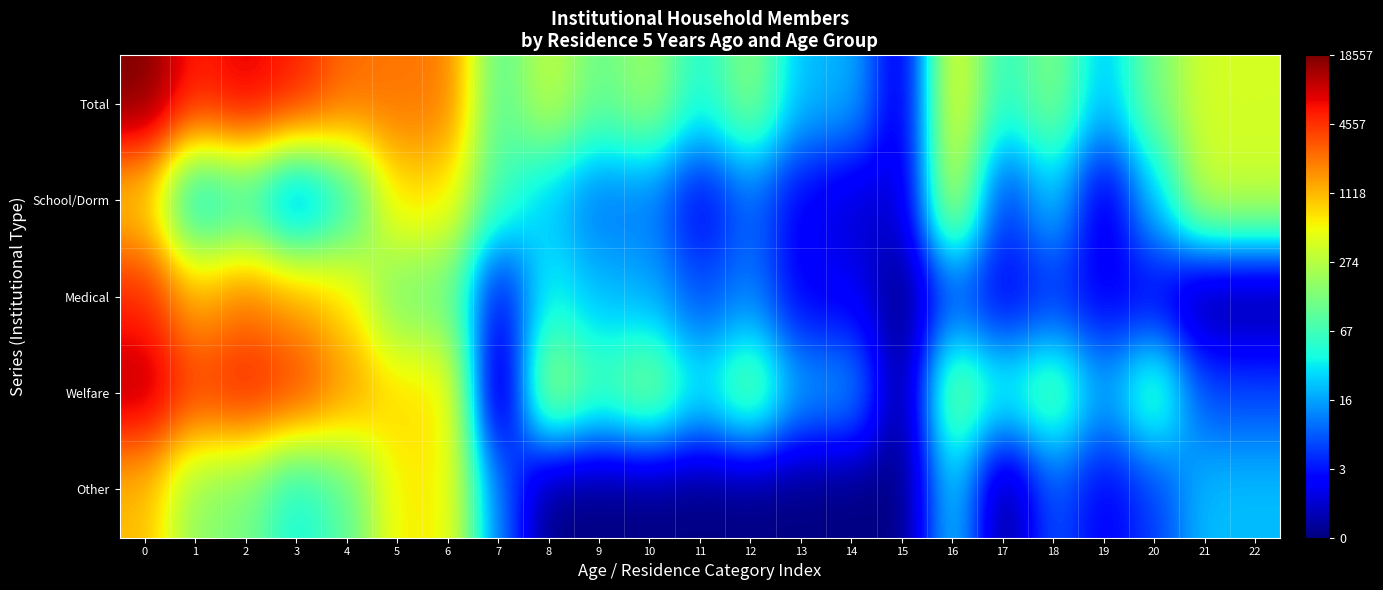

Reading left to right, what are all the values shown in this chart?

Total: 0=9.8	1=8.6	2=9.0	3=8.6	4=7.8	5=7.7	6=7.7	7=4.4	8=5.8	9=4.6	10=5.4	11=3.8	12=5.1	13=3.0	14=3.0	15=0.7	16=6.4	17=3.9	18=5.0	19=3.0	20=4.9	21=6.0	22=6.0
School/Dorm: 0=6.7	1=3.1	2=3.9	3=2.1	4=3.8	5=6.6	6=6.5	7=4.2	8=3.1	9=2.3	10=2.4	11=1.1	12=2.2	13=1.1	14=0.7	15=0.7	16=6.0	17=1.6	18=3.2	19=0.7	20=3.2	21=5.9	22=5.9
Medical: 0=8.5	1=7.2	2=7.7	3=7.3	4=6.6	5=4.8	6=4.7	7=1.1	8=3.7	9=3.0	10=2.9	11=1.9	12=2.5	13=1.1	14=1.1	15=0.0	16=1.9	17=1.1	18=1.6	19=1.1	20=1.1	21=0.0	22=0.0
Welfare: 0=9.4	1=8.3	2=8.7	3=8.3	4=7.4	5=6.6	6=6.6	7=0.0	8=5.6	9=4.3	10=5.2	11=3.6	12=5.0	13=2.8	14=2.8	15=0.0	16=5.1	17=3.8	18=4.7	19=2.8	20=4.6	21=1.9	22=1.9
Other: 0=7.0	1=5.1	2=4.8	3=3.6	4=4.5	5=6.5	6=6.4	7=2.4	8=0.0	9=0.0	10=0.0	11=0.0	12=0.0	13=0.0	14=0.0	15=0.0	16=3.4	17=0.0	18=2.1	19=1.1	20=1.8	21=3.1	22=3.1